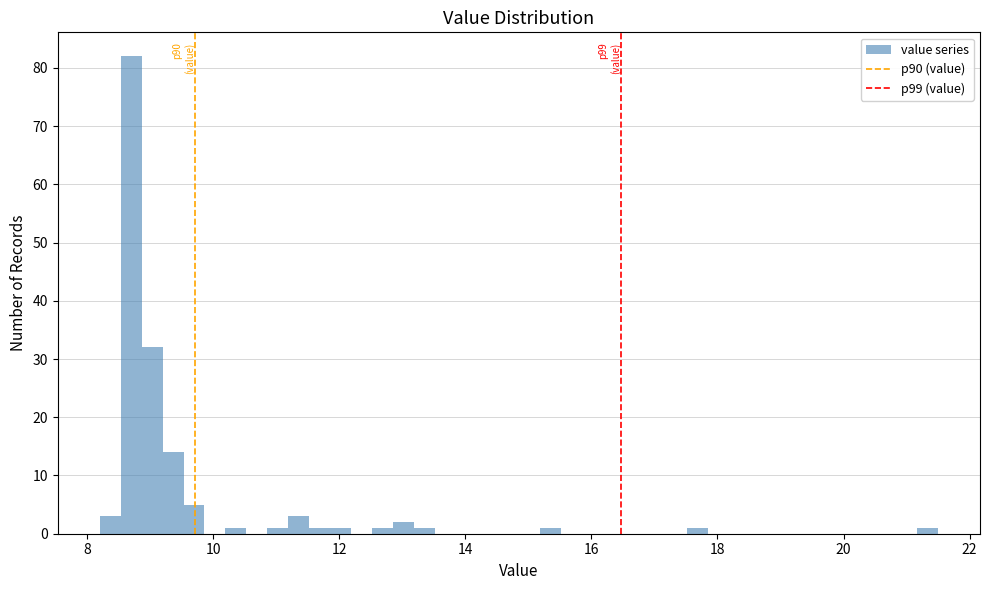

Around what value on the x-axis is the tallest bar? Give the approximate position of its centre, as read against the axis.

8.6